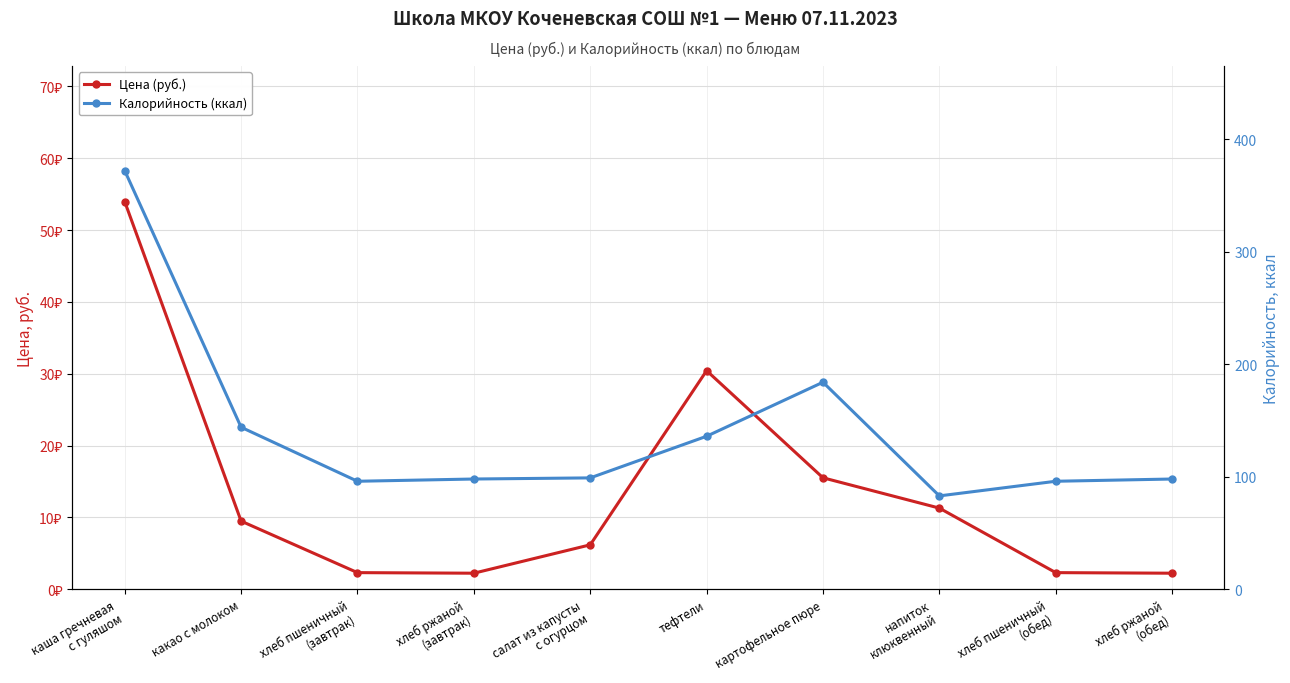

True or false: Калорийность (ккал) has more than 1 points higher than both neighbors.

False